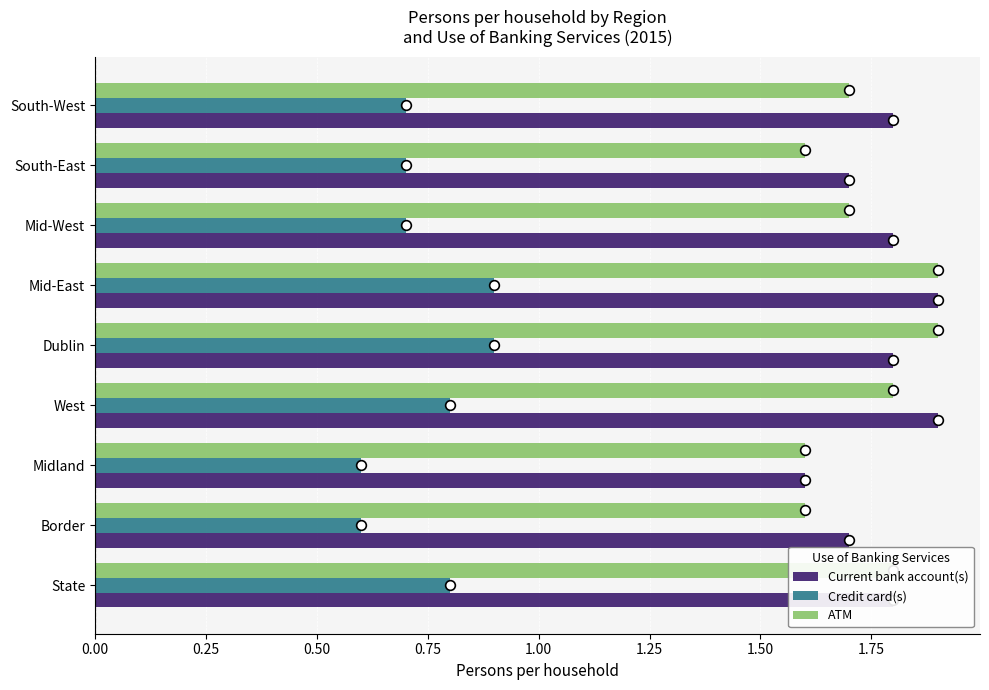

What is the sum of the Credit card(s) values at Border and Mid-West?

1.3